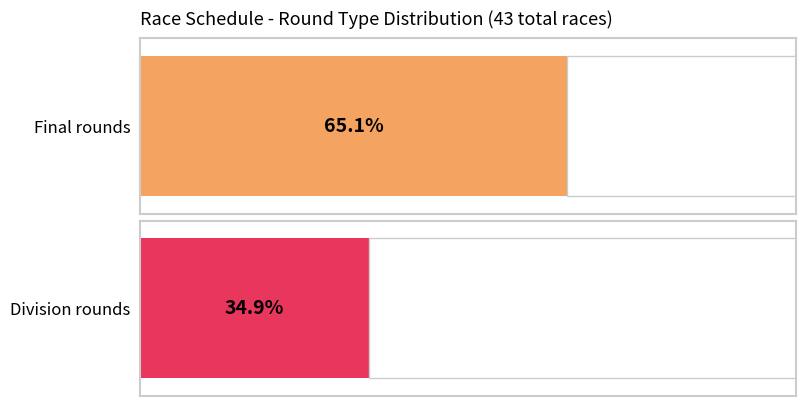

What is the label of the 1st bar from the left?

final